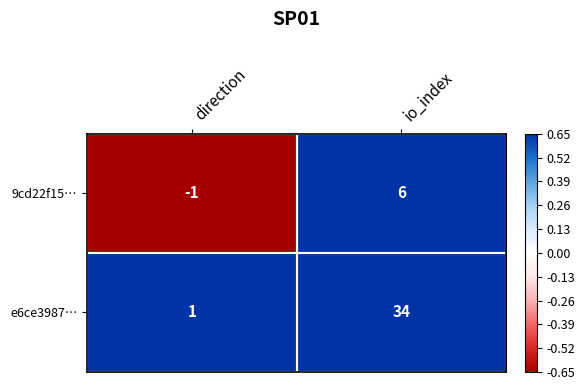

At how many categories does at least one series exceed 7?

1